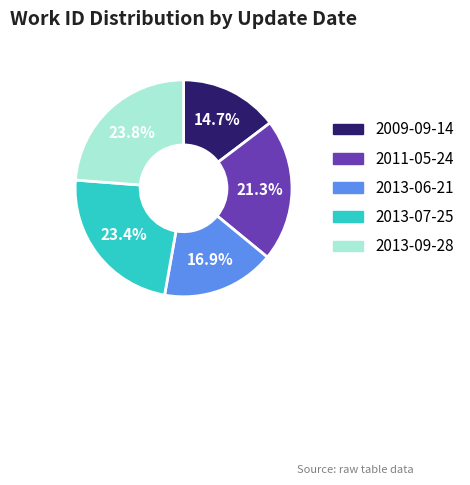

How many segments does this pie chart have?

5